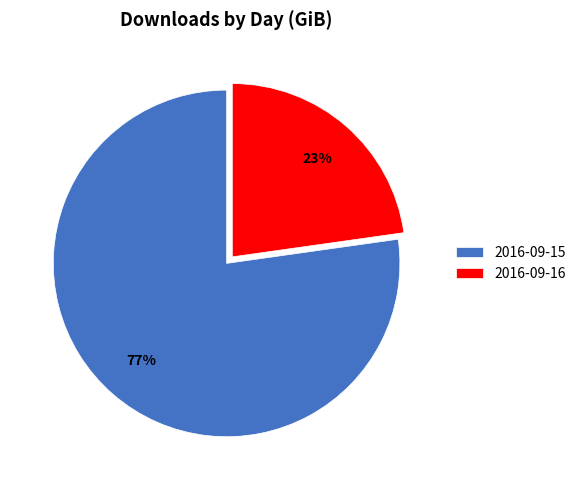

Do 2016-09-15 and 2016-09-16 together represent more than half of the pie?

Yes